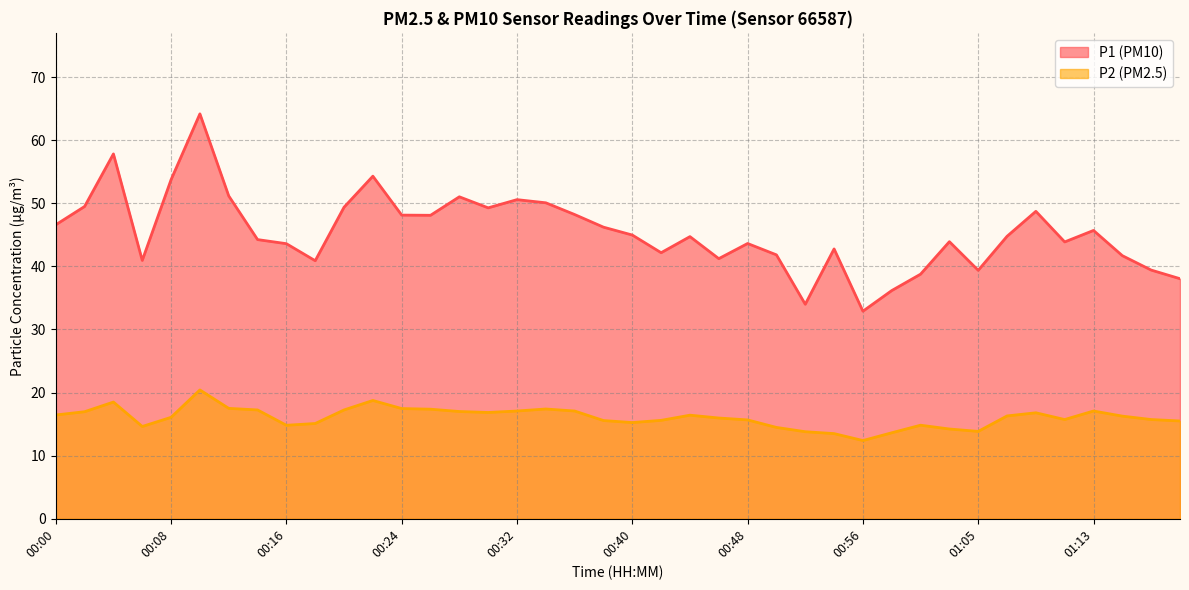

At which category is the sum across all series the highest?

00:10